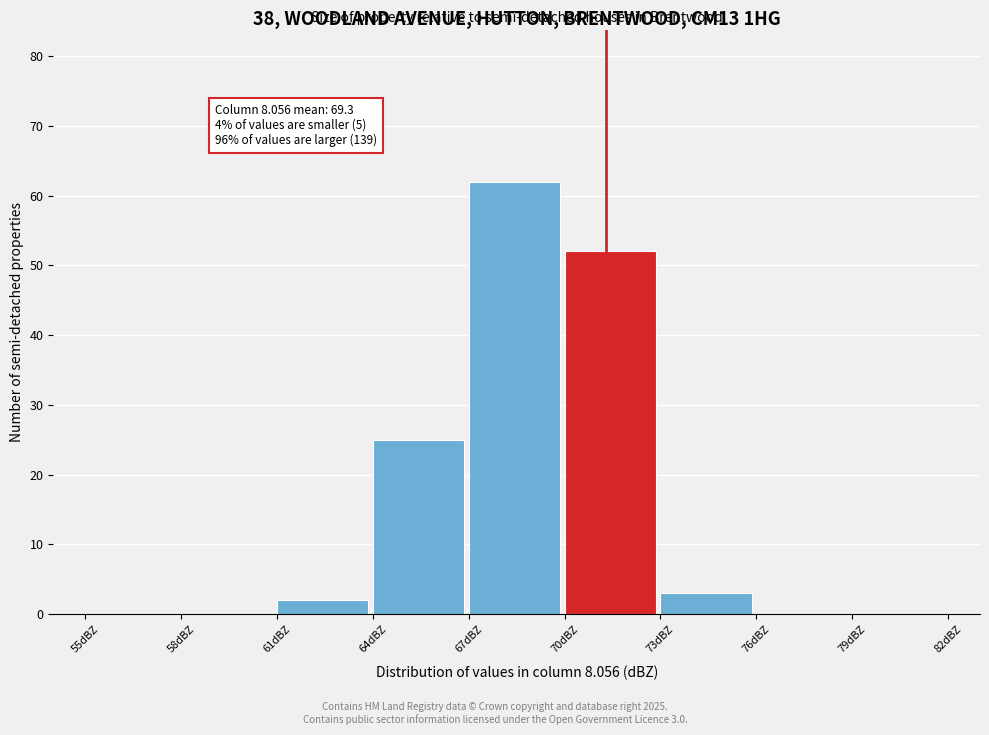

Which range on the x-axis has the tallest bar?

67 to 70